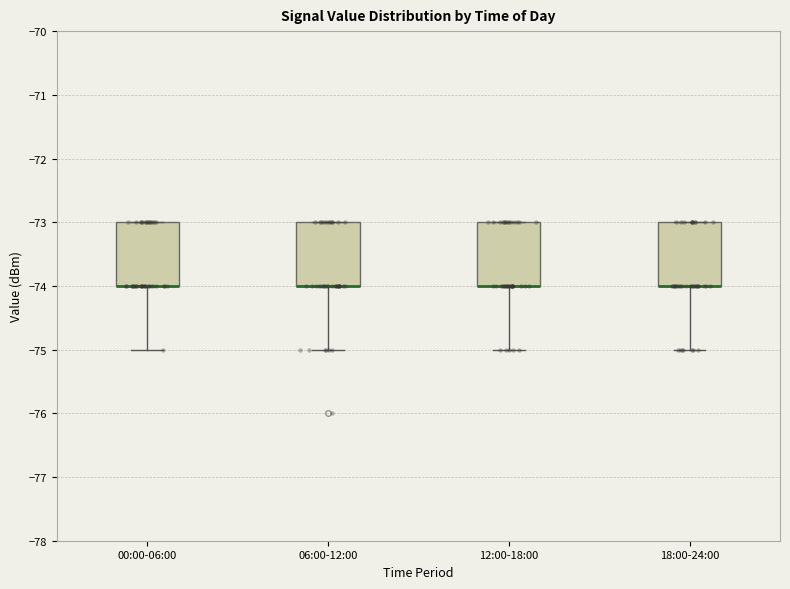

Reading left to right, transcribe this box plot: for each box, give where its median line is, the range the box spans, and where its two whiskers end, as read against the y-axis. The values are not printed on the chart, so give them approximately, as read against the axis.

00:00-06:00: median -74 (drawn on the box's lower edge), box -74 to -73, whiskers -75 to -73
06:00-12:00: median -74 (drawn on the box's lower edge), box -74 to -73, whiskers -75 to -73
12:00-18:00: median -74 (drawn on the box's lower edge), box -74 to -73, whiskers -75 to -73
18:00-24:00: median -74 (drawn on the box's lower edge), box -74 to -73, whiskers -75 to -73